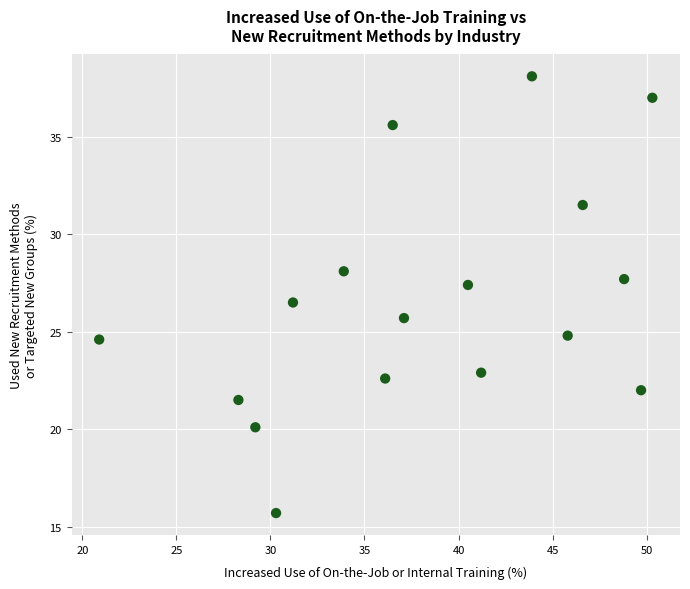

What is the range of X values (max minus min)?

29.4